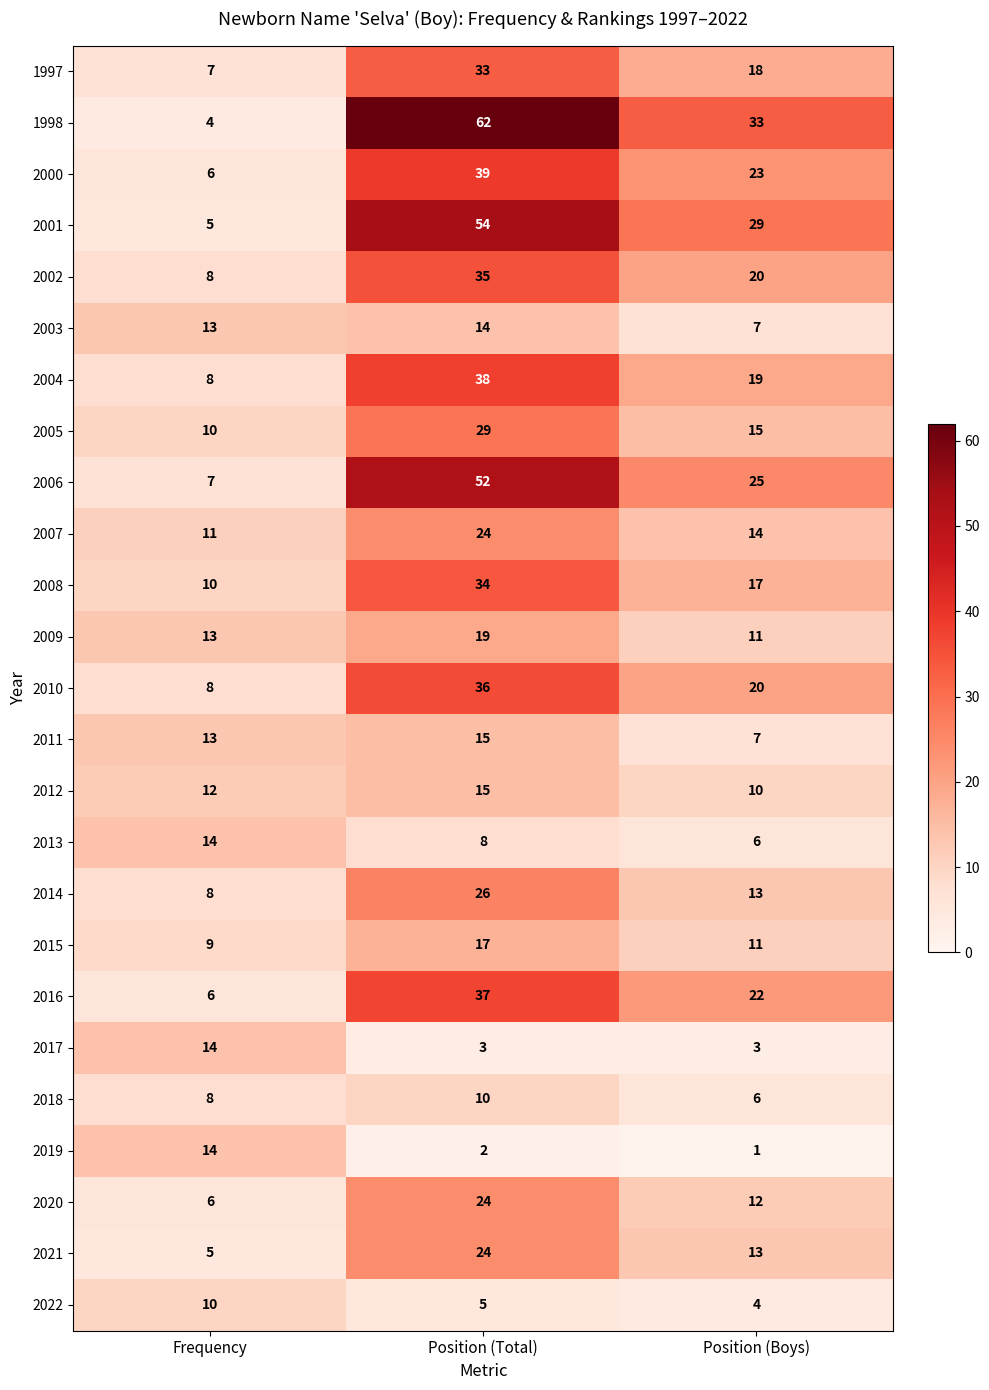

List the labels in order of 2010 value, smallest first.

Frequency, Position (Boys), Position (Total)